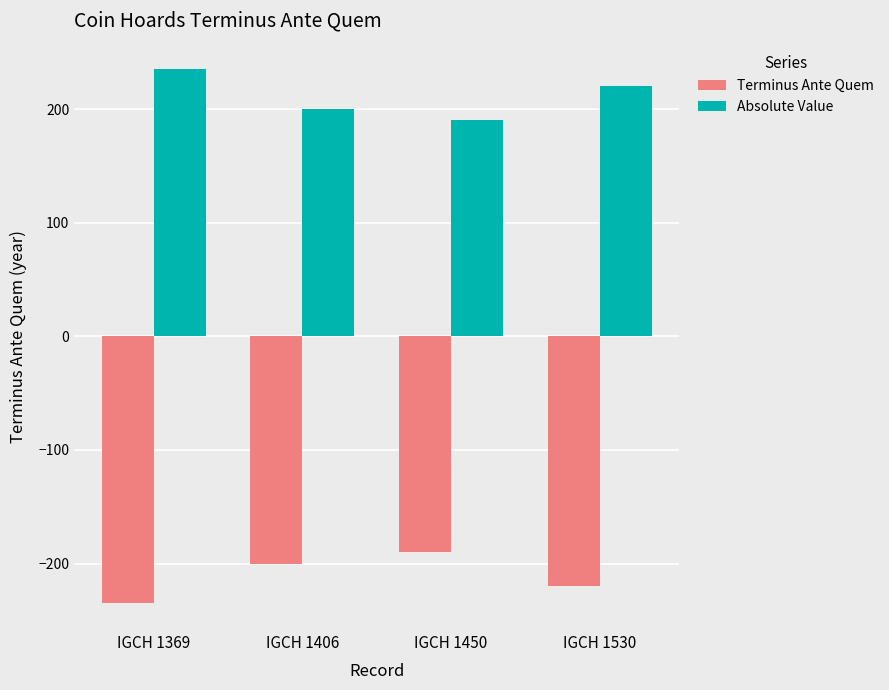

What is the smallest value displayed?

-235